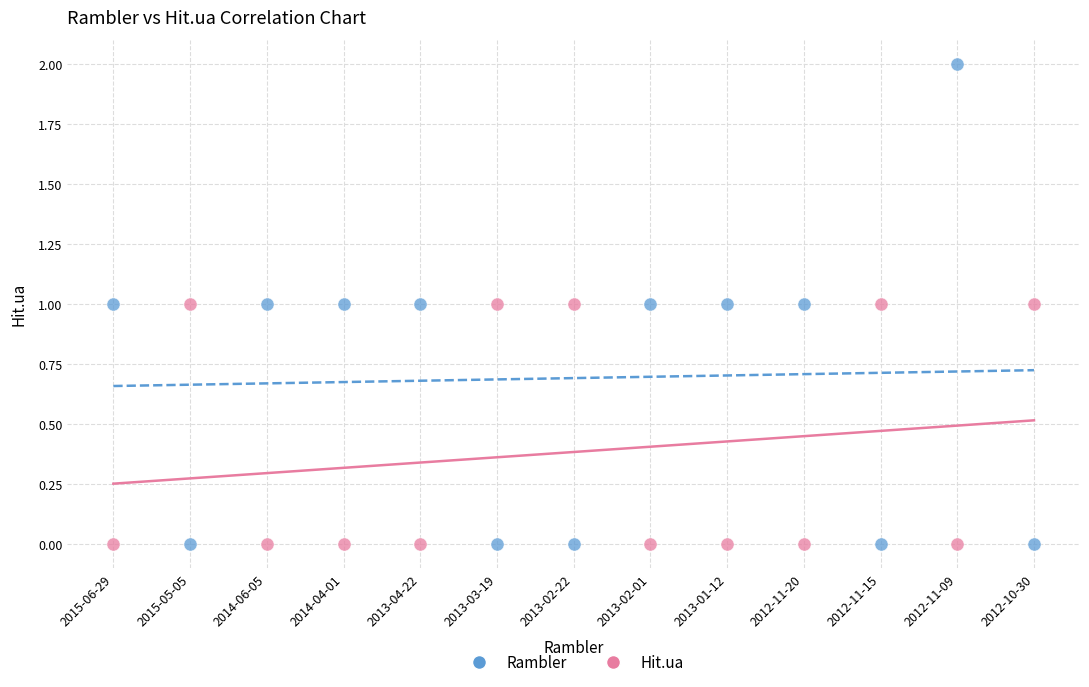

Which series has the largest Y range (max minus min)?

Rambler